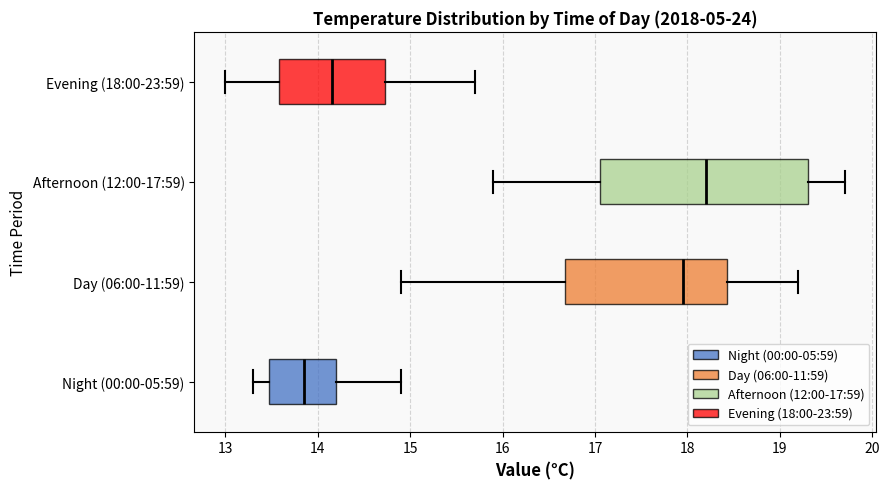

Comparing the boxes themselves (not the whiskers), which one is the widest?

Afternoon (12:00-17:59)